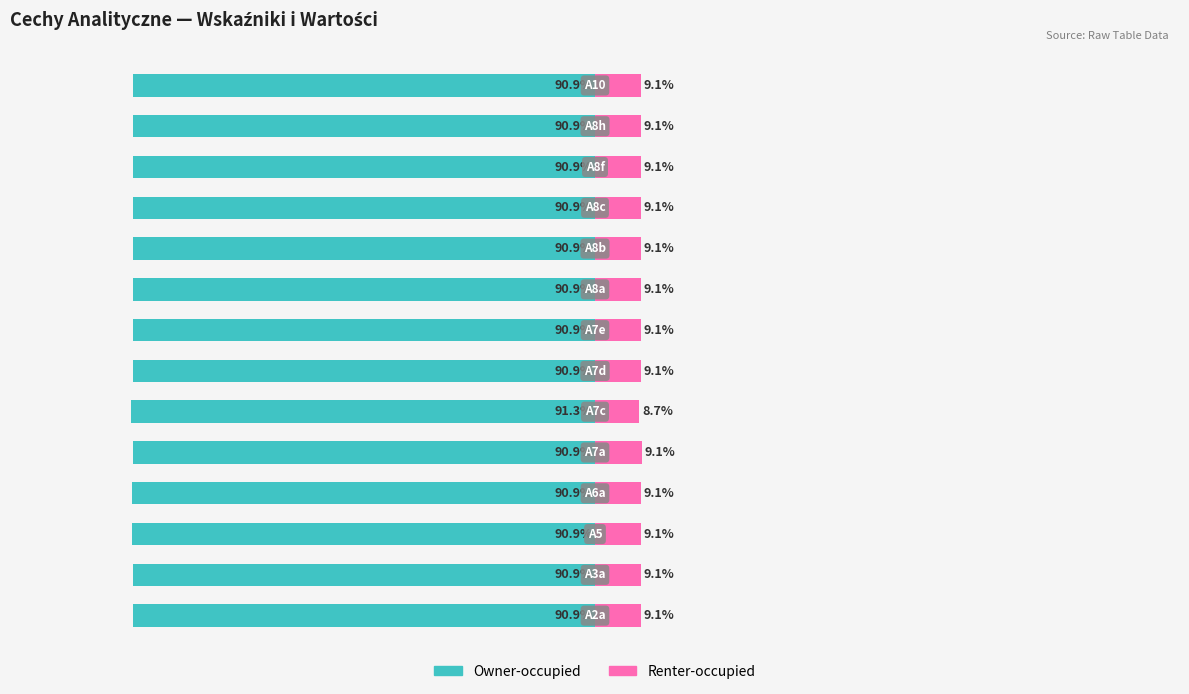

Rank the categories by Owner-occupied value from lowest to highest.

5, 3, 2, 11, 7, 9, 0, 1, 8, 10, 13, 6, 12, 4